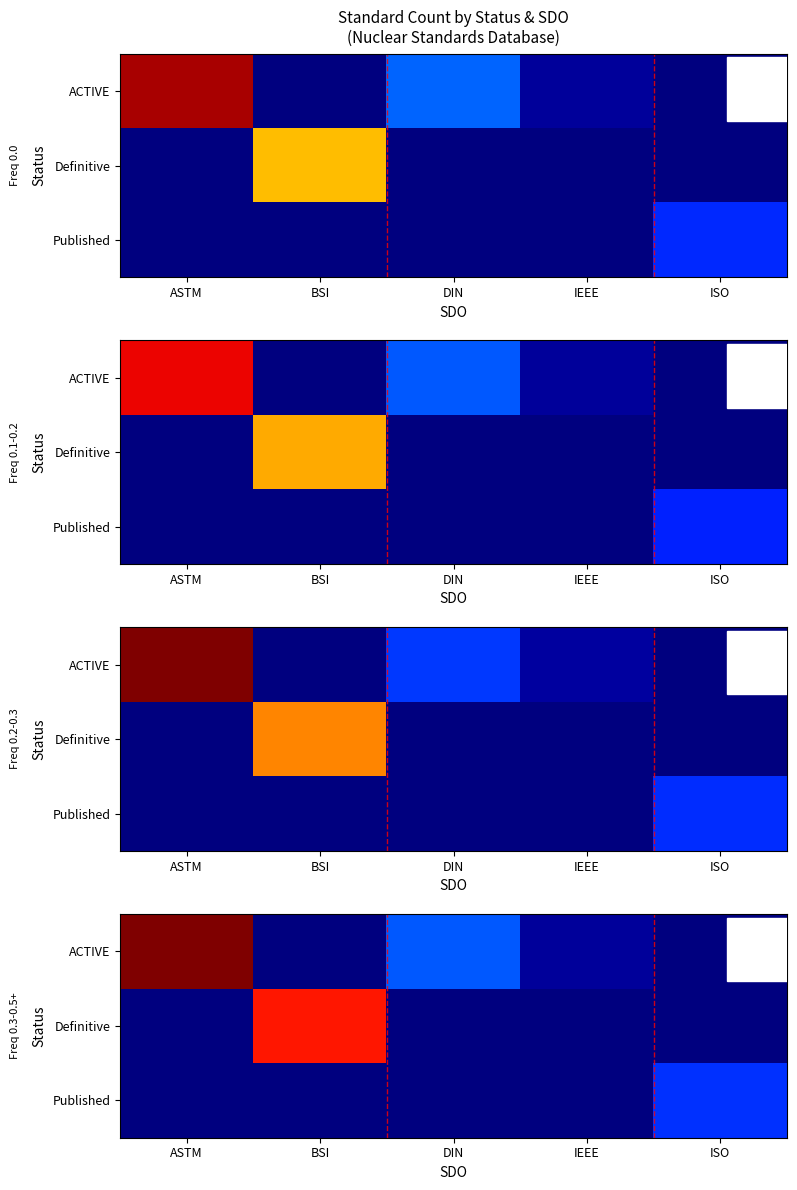

At ASTM, list the series in order from smallest to largest.

Definitive, Published, ACTIVE